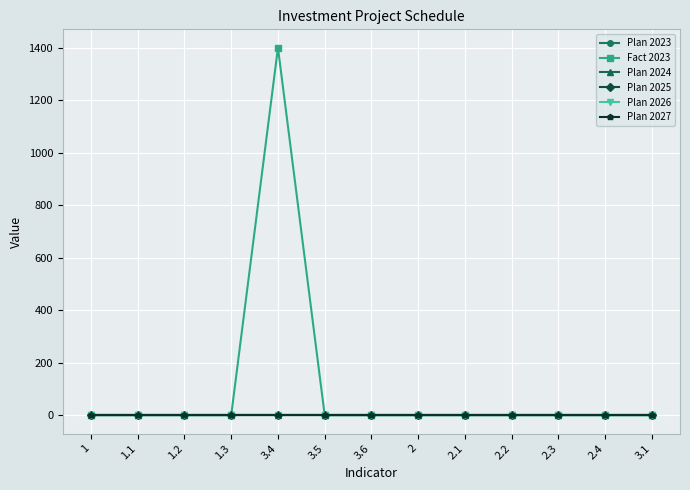

Does the chart have visible grid lines?

Yes